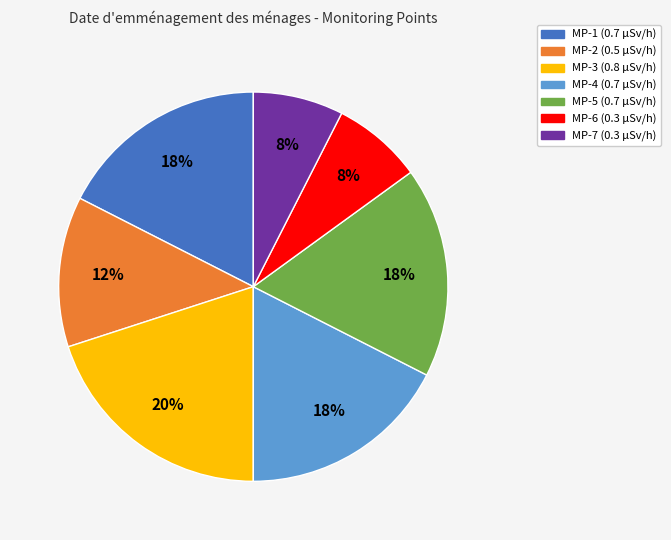

Do MP-7 and MP-1 together represent more than half of the pie?

No